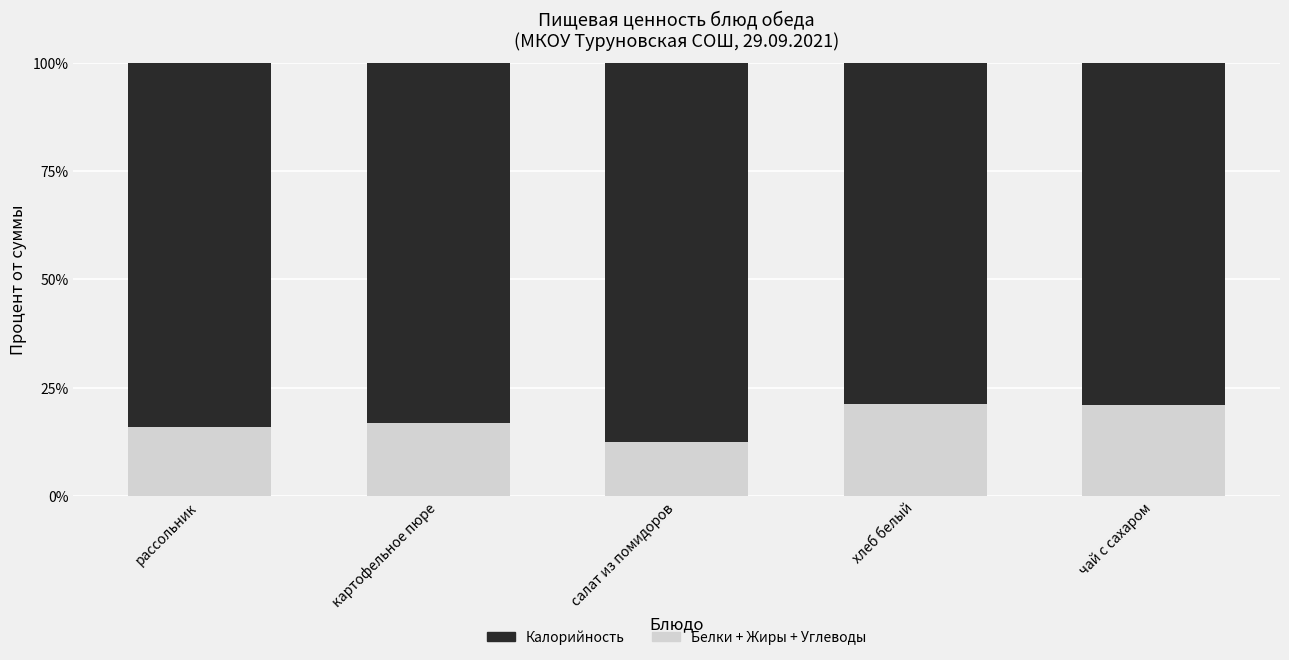

What is the total value across all series at салат из помидоров?

100.0